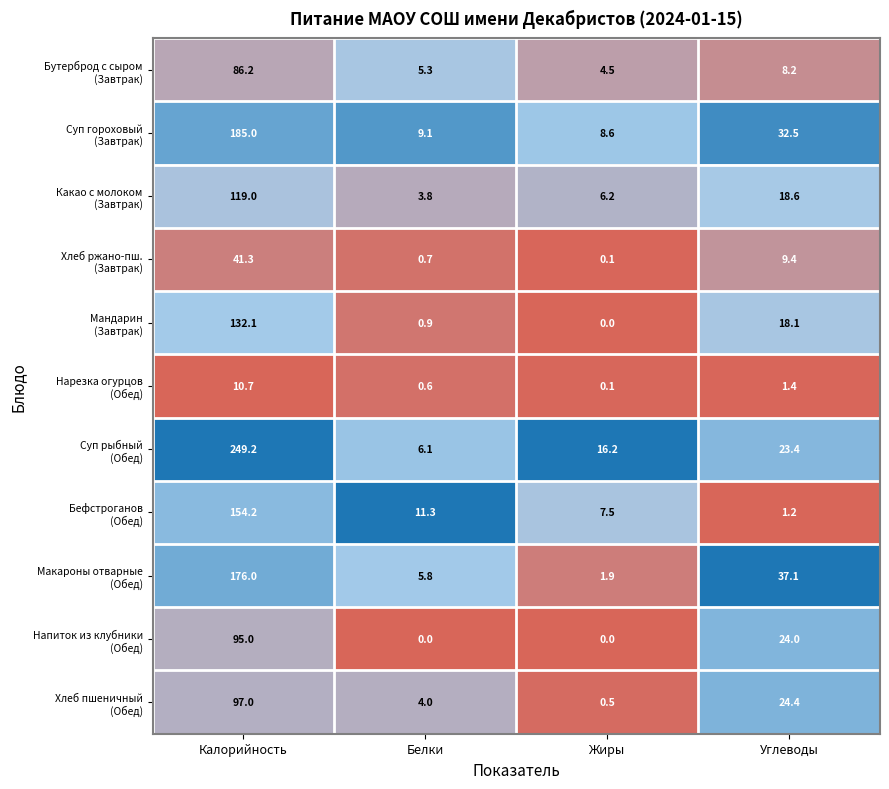

At how many categories does at least one series exceed 10?

4